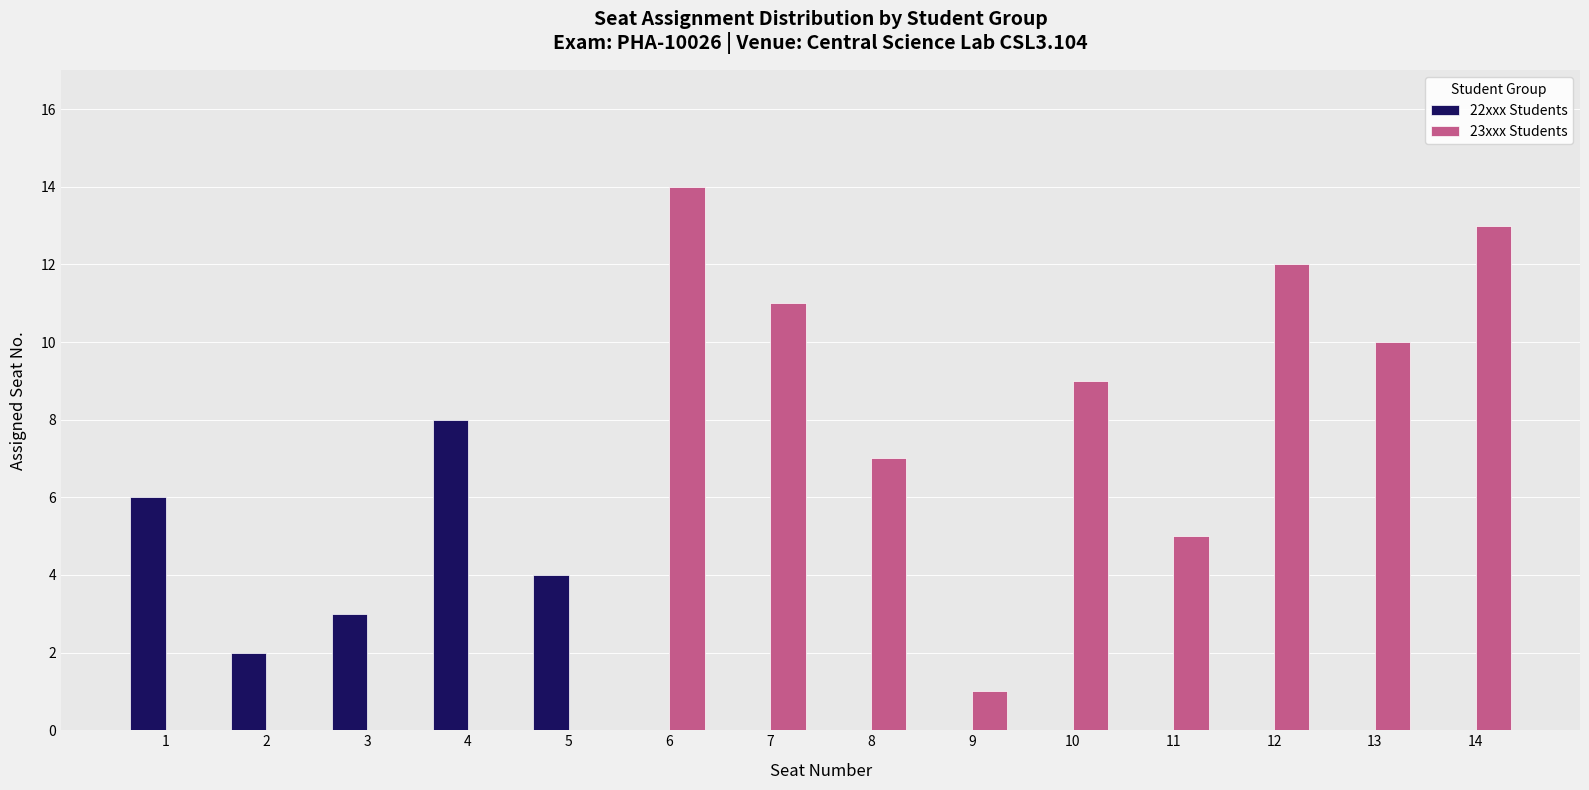

Which series changed the most between 5 and 12?

23xxx Students